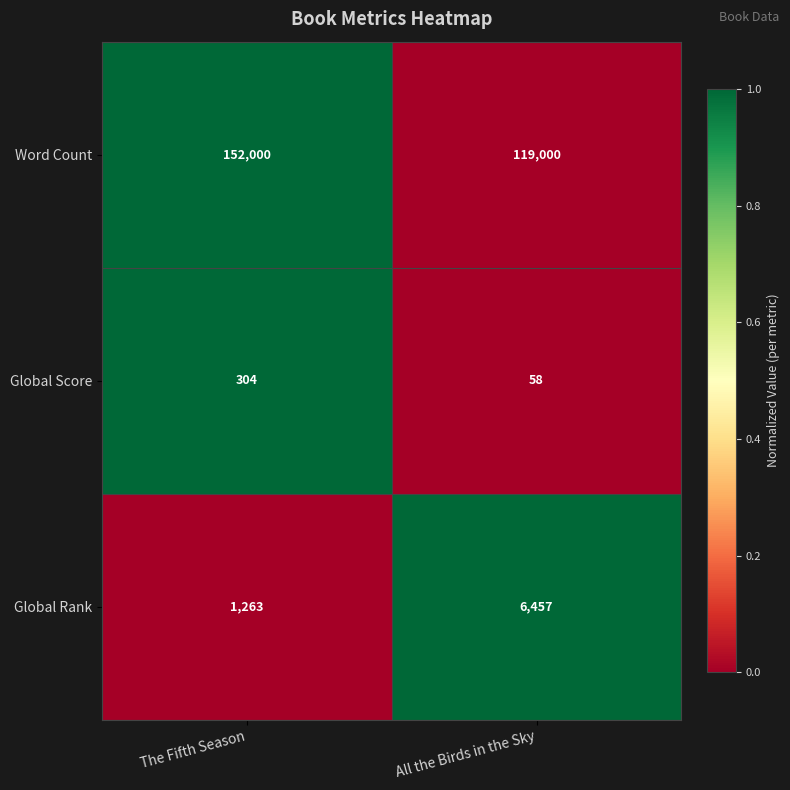

Between The Fifth Season and All the Birds in the Sky, which series saw the biggest shift?

Word Count